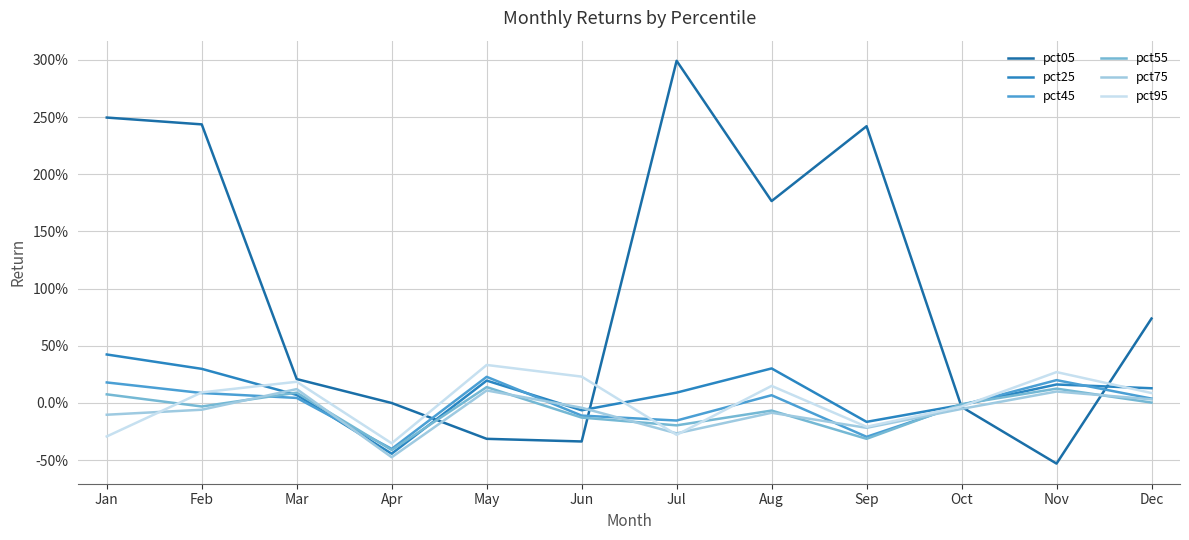

Does the chart display data point markers on the line(s)?

No